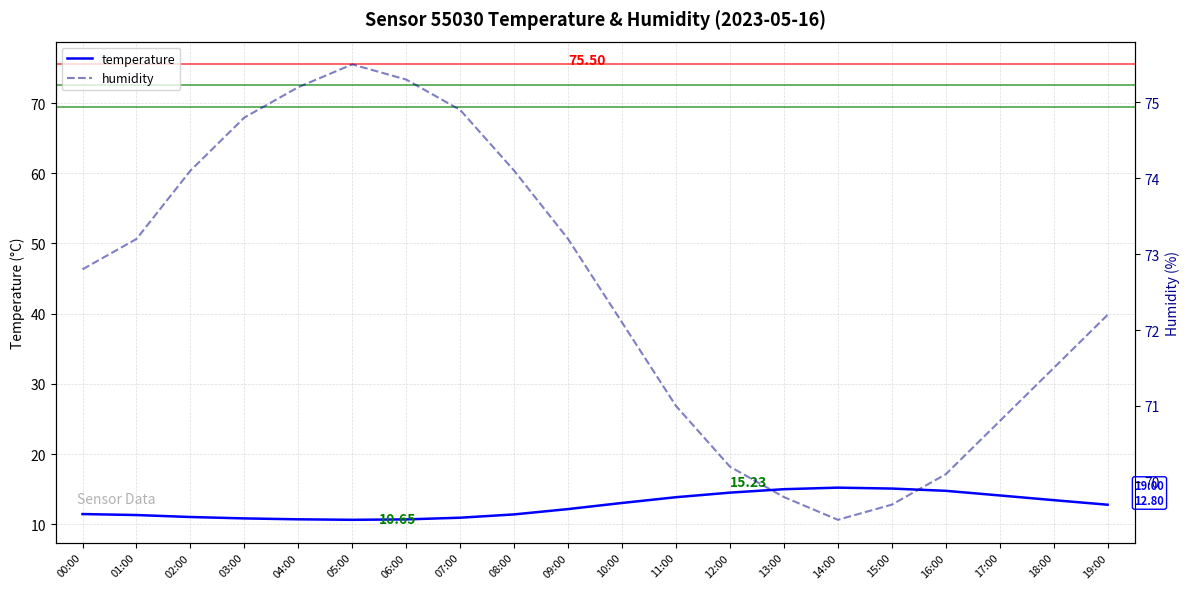

What is the difference between the temperature values at 00:00 and 16:00?

3.3